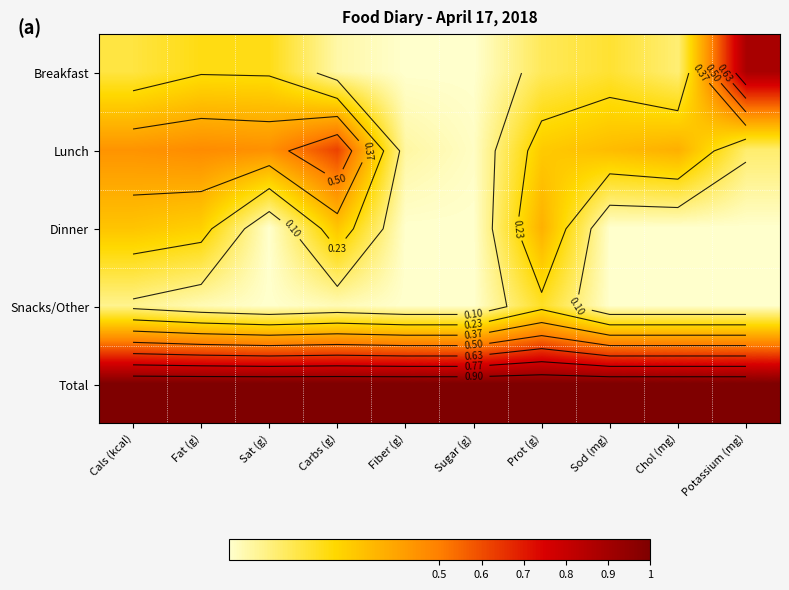

Is the value of Lunch at Cals (kcal) greater than the value of Total at Carbs (g)?

No